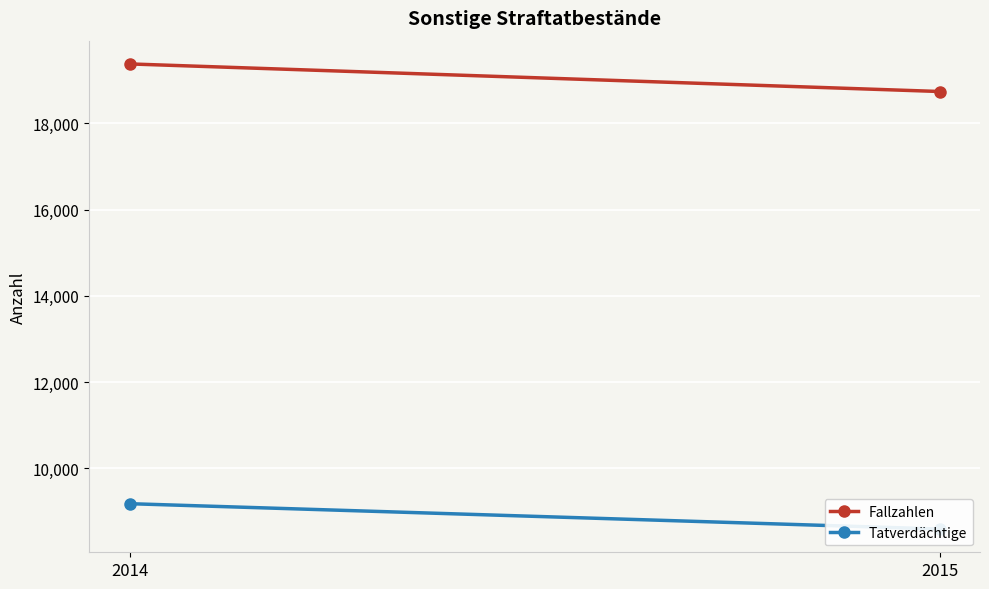

What is the average value of the Tatverdächtige series?

8882